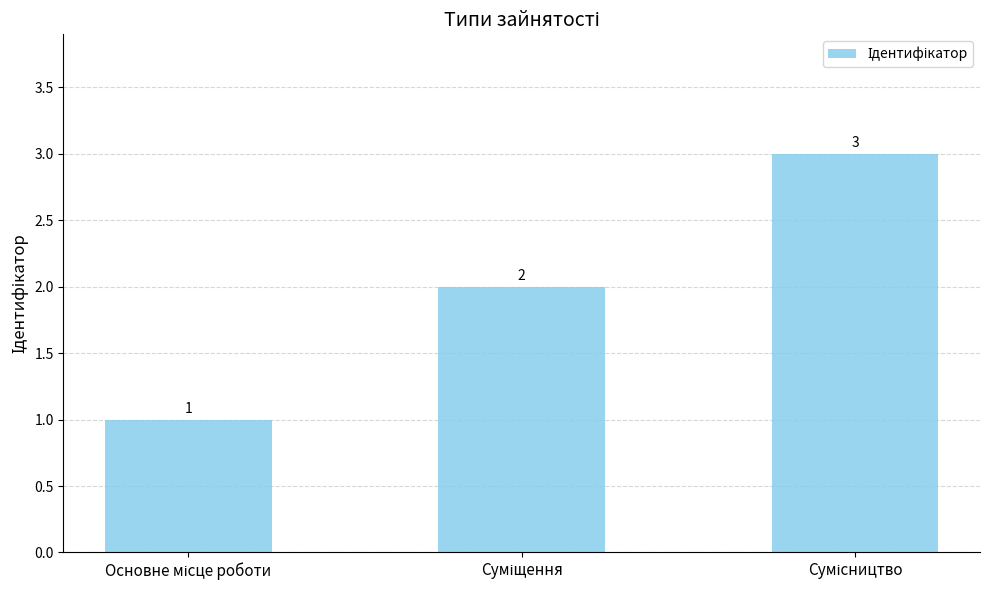

What is the value of the 3rd bar from the left?

3